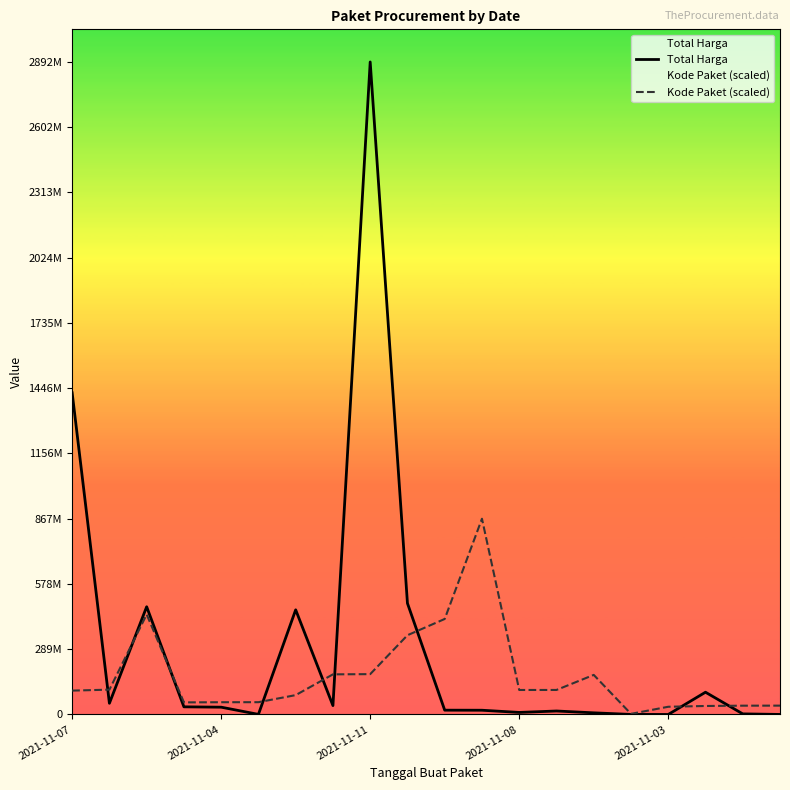

What is the sum of the Total Harga values at 11 and 15?

19233600.0